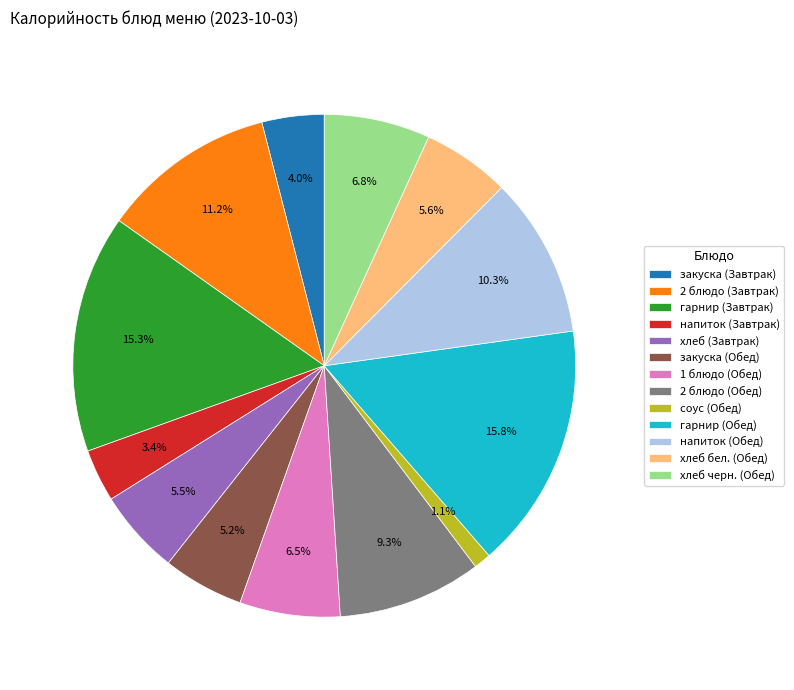

What is the ratio of the value at закуска (Завтрак) to the value at 1 блюдо (Обед)?

0.6